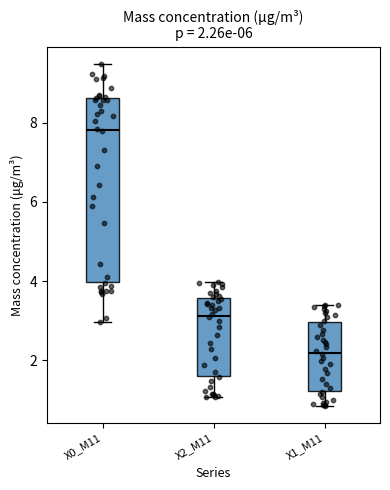

Which box is the tallest, from its lower edge to its upper edge?

X0_M11